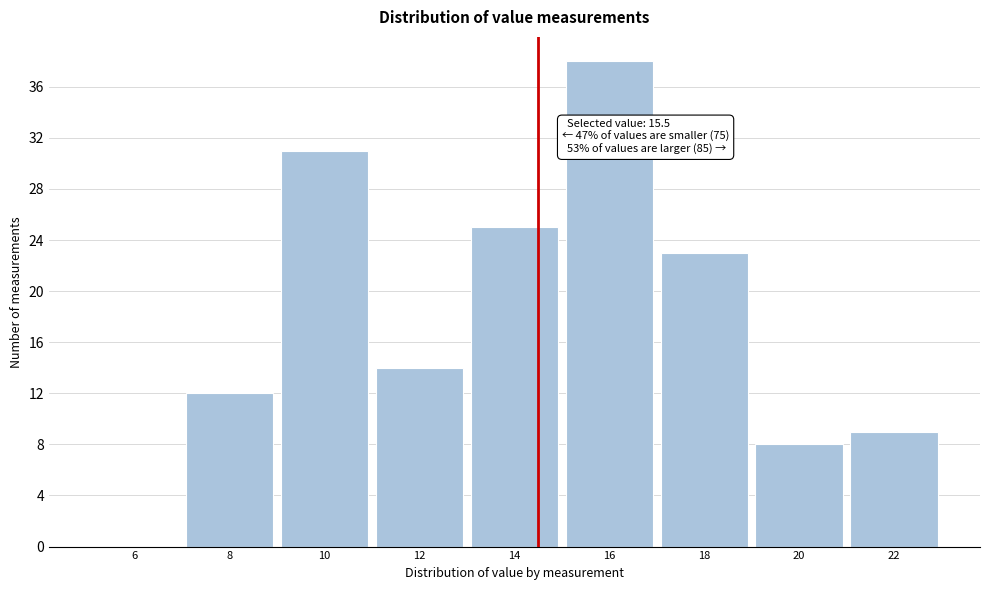

Reading left to right, what are all the values shown in this chart?

6=0	8=12	10=31	12=14	14=25	16=38	18=23	20=8	22=9